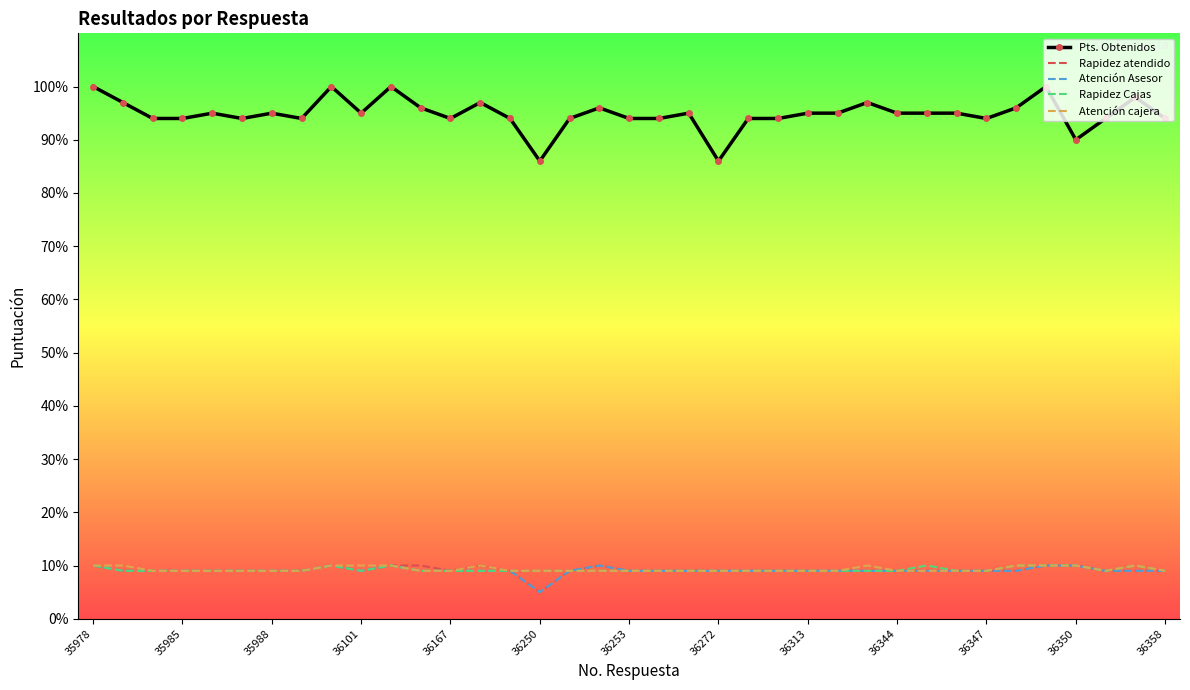

What are all the series names shown in the legend?

Pts. Obtenidos, Rapidez atendido, Atención Asesor, Rapidez Cajas, Atención cajera